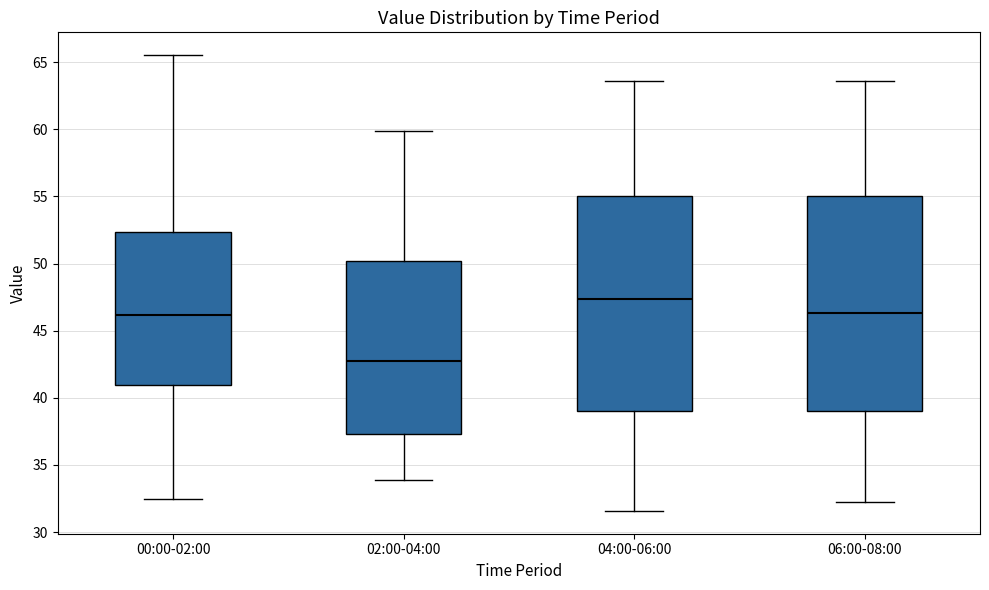

Reading left to right, transcribe this box plot: for each box, give where its median line is, the range the box spans, and where its two whiskers end, as read against the y-axis. The values are not printed on the chart, so give them approximately, as read against the axis.

00:00-02:00: median 46.0, box 41.0 to 52.5, whiskers 32.5 to 65.5
02:00-04:00: median 42.5, box 37.5 to 50.0, whiskers 34.0 to 60.0
04:00-06:00: median 47.5, box 39.0 to 55.0, whiskers 31.5 to 63.5
06:00-08:00: median 46.5, box 39.0 to 55.0, whiskers 32.0 to 63.5